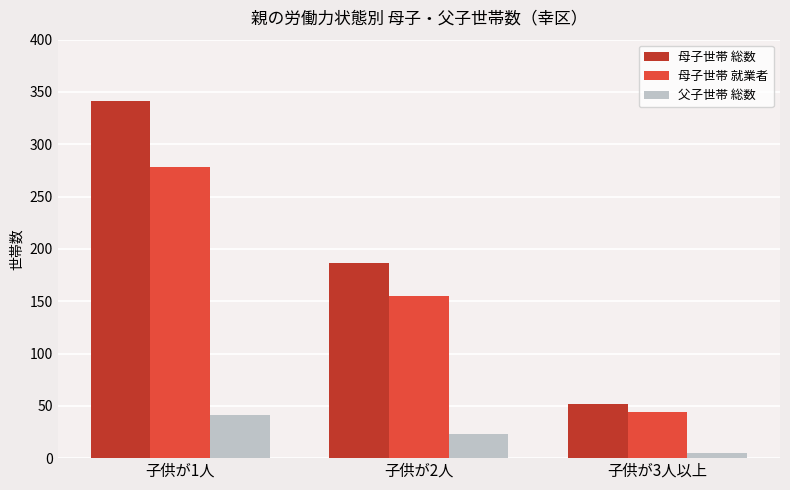

The value of 母子世帯 総数 at 子供が2人 is 335. True or false?

False